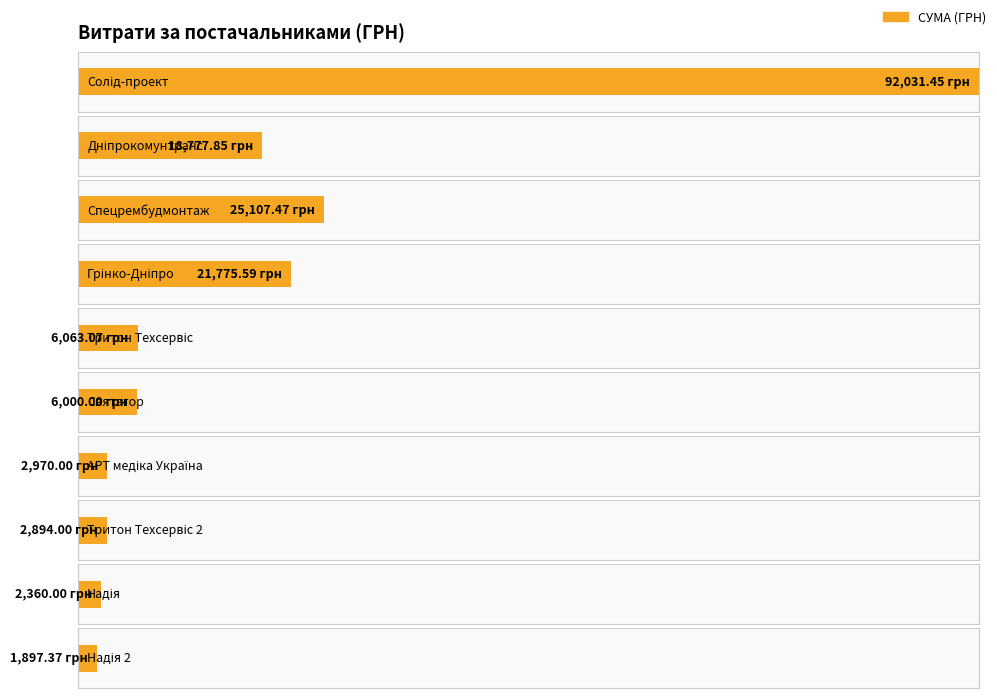

What is the change in value from ТОВ "Солід-проект" to ТДВ "Дніпрокомунтранс"?

-73253.6